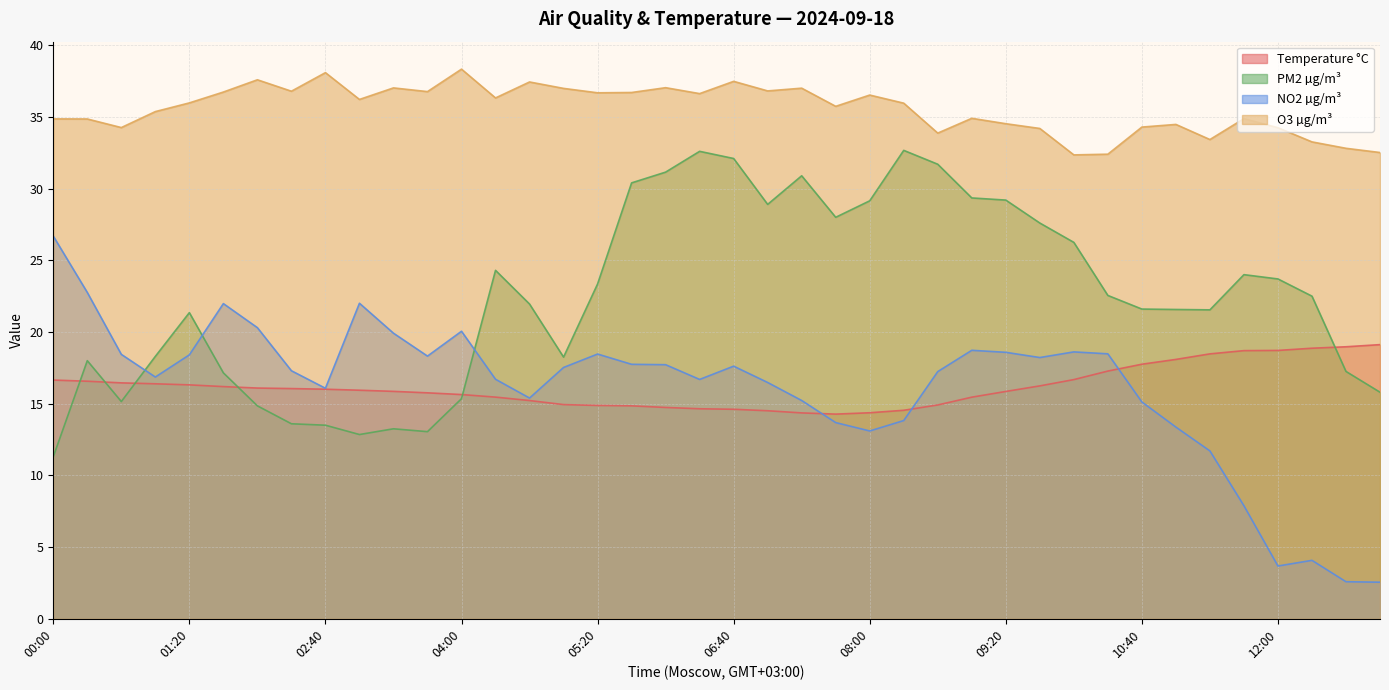

How many lines are shown in the chart?

4